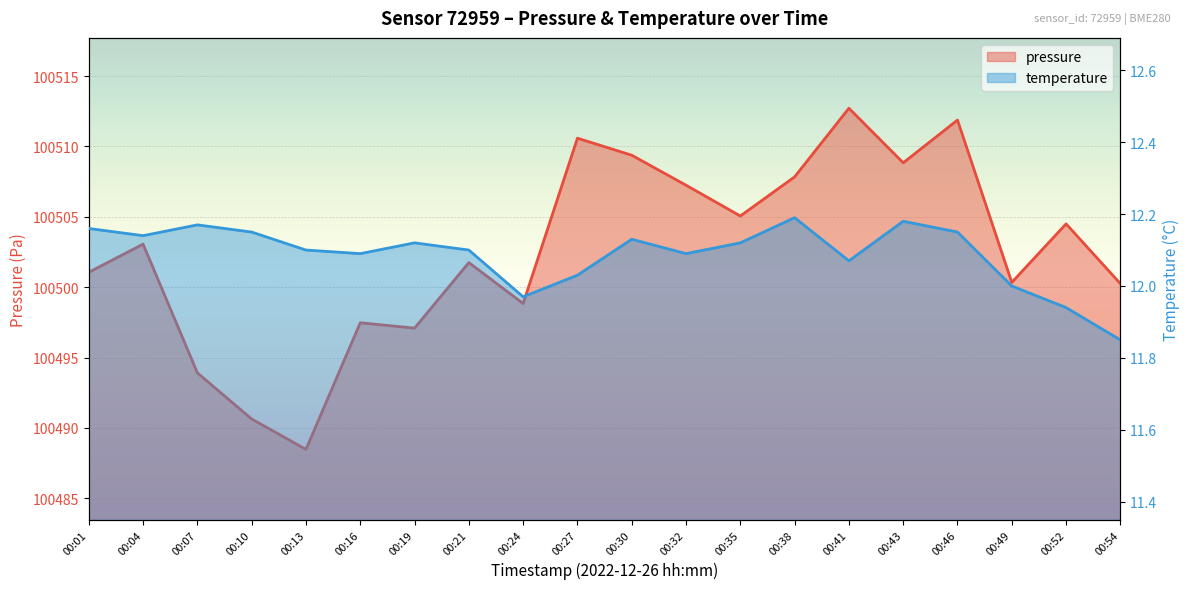

Where is the first local maximum for temperature?

00:07